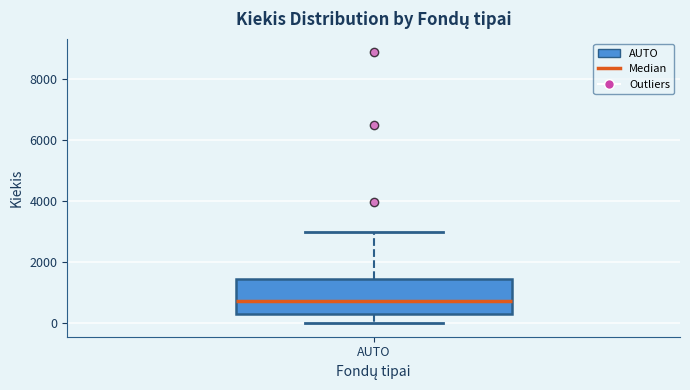

Where does the lower whisker of the box for AUTO end on the y-axis? The values are not printed on the chart, so give them approximately, as read against the axis.

0